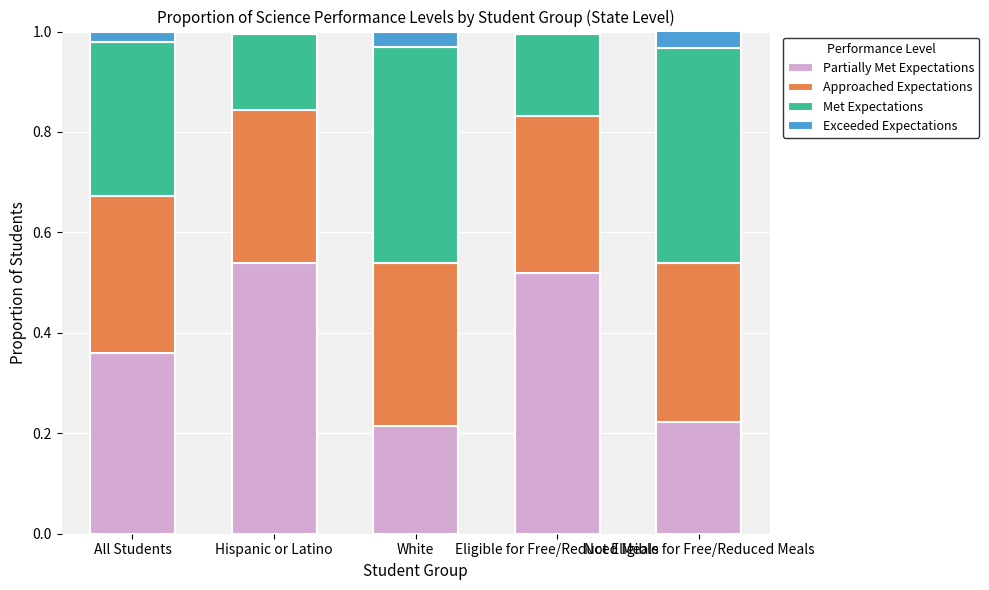

Between White and Hispanic or Latino, which is larger?

Hispanic or Latino